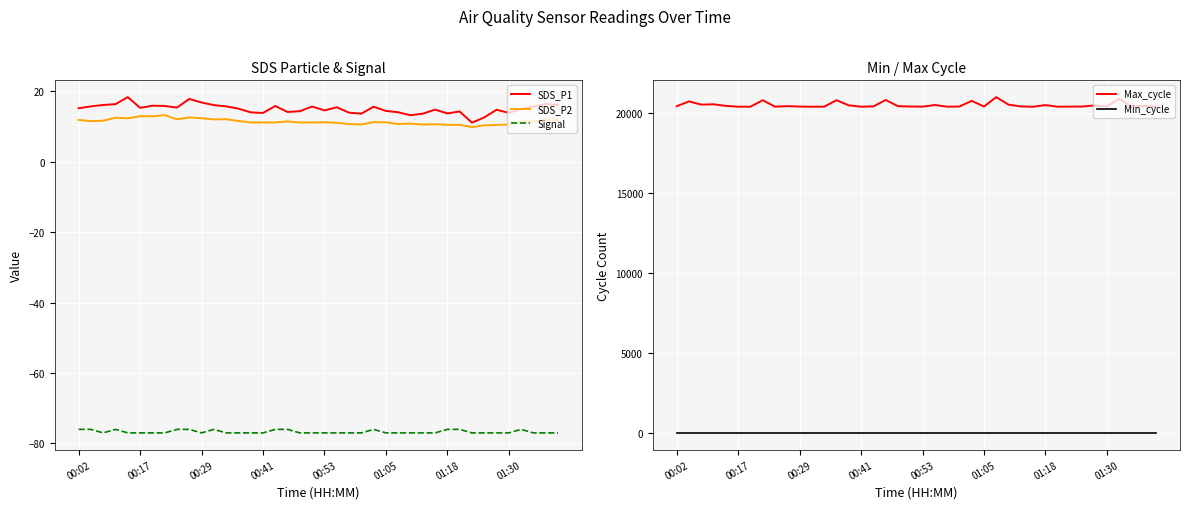

What is the total value across all series at 32?

20374.0